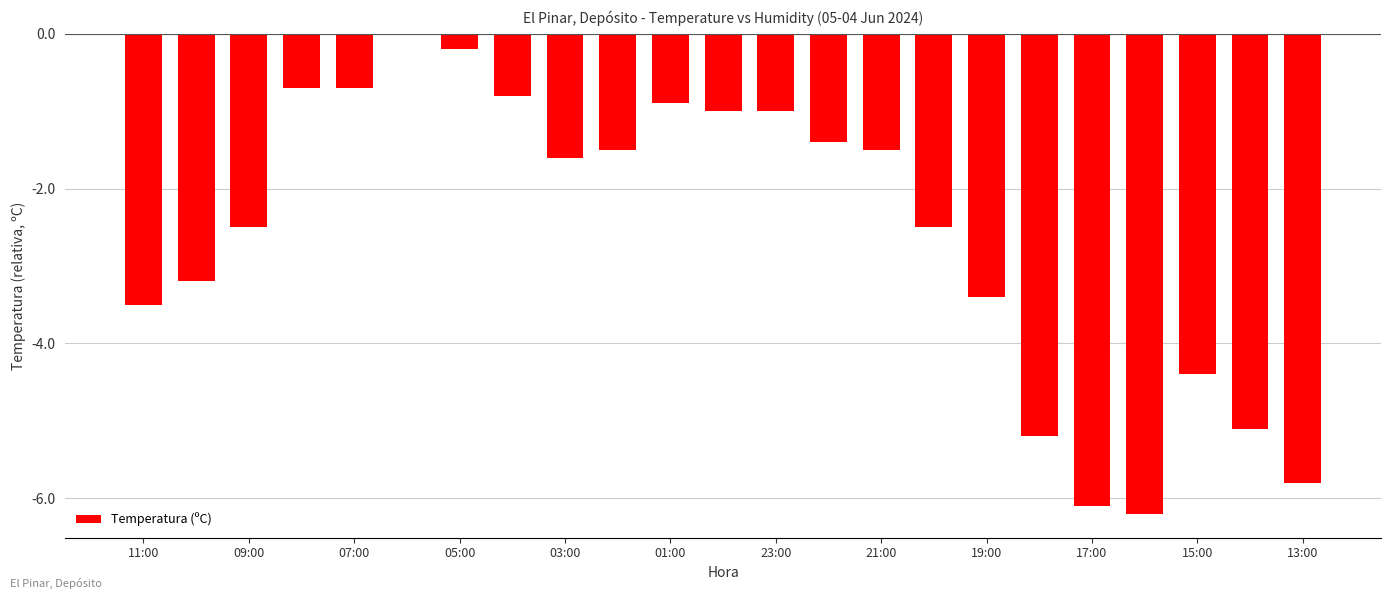

What is the sum of all values?

-59.2